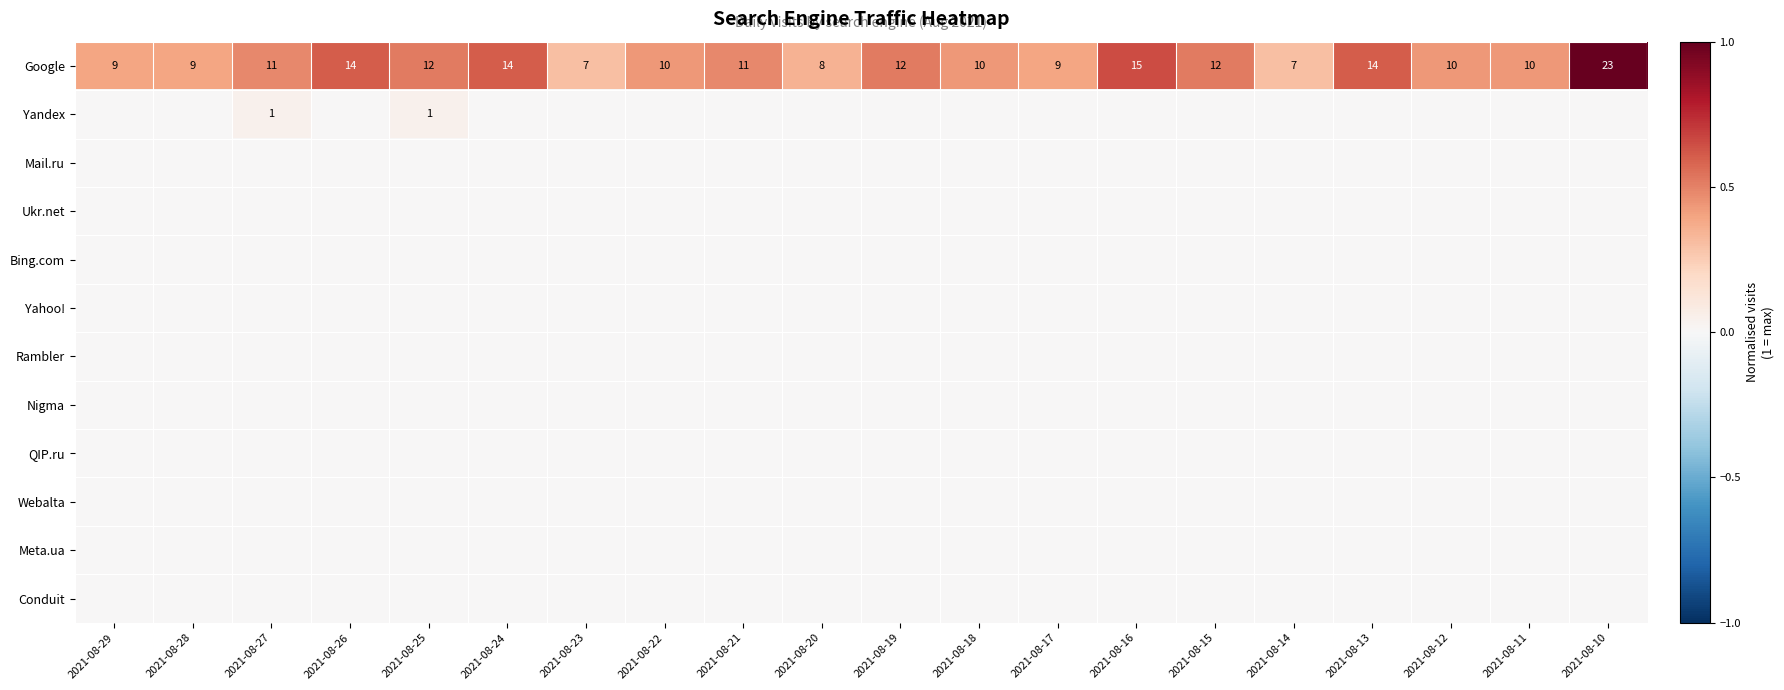

At which category is the sum across all series the highest?

2021-08-10